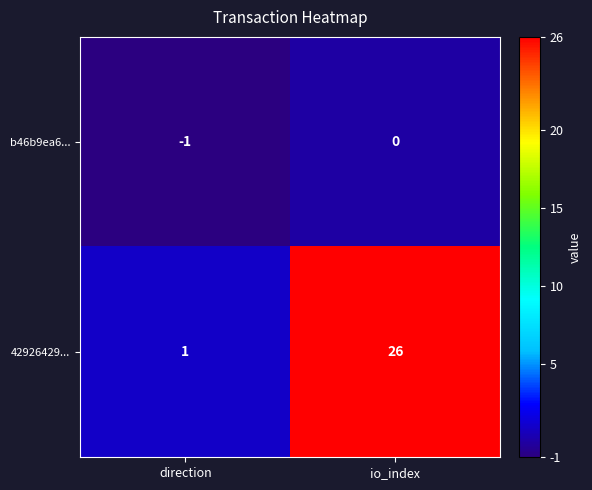

Which series has the largest total across all categories?

42926429...